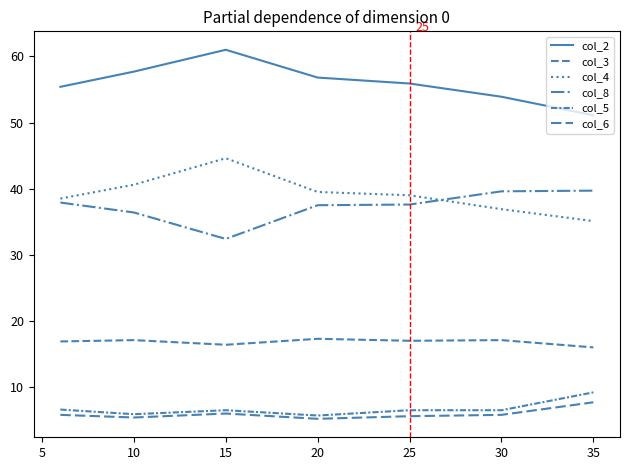

At how many categories does at least one series exceed 37?

7